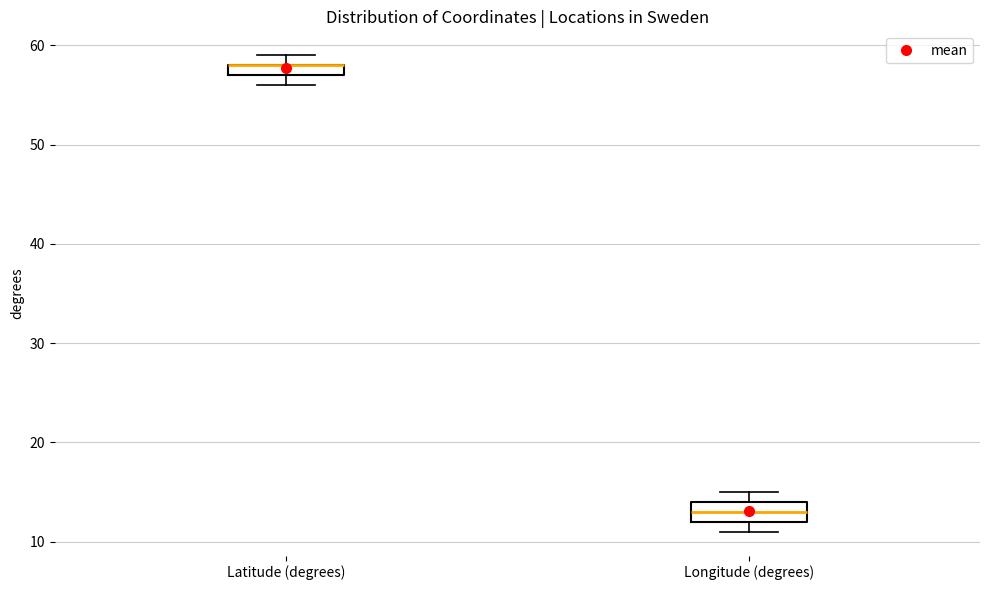

Comparing the boxes themselves (not the whiskers), which one is the tallest?

Longitude (degrees)